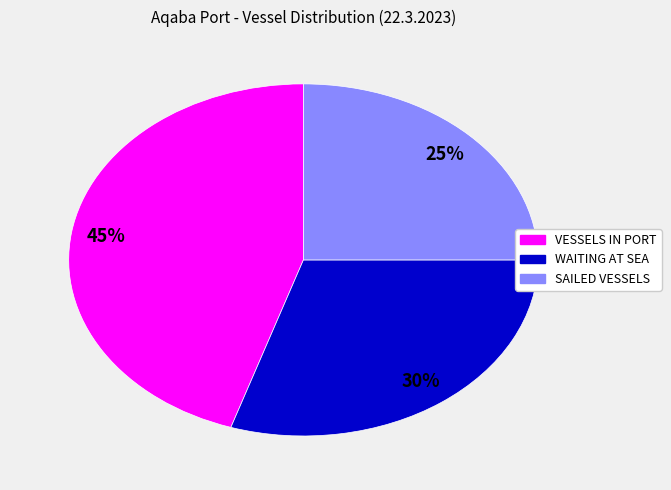

What is the smallest slice in the pie chart?

SAILED VESSELS